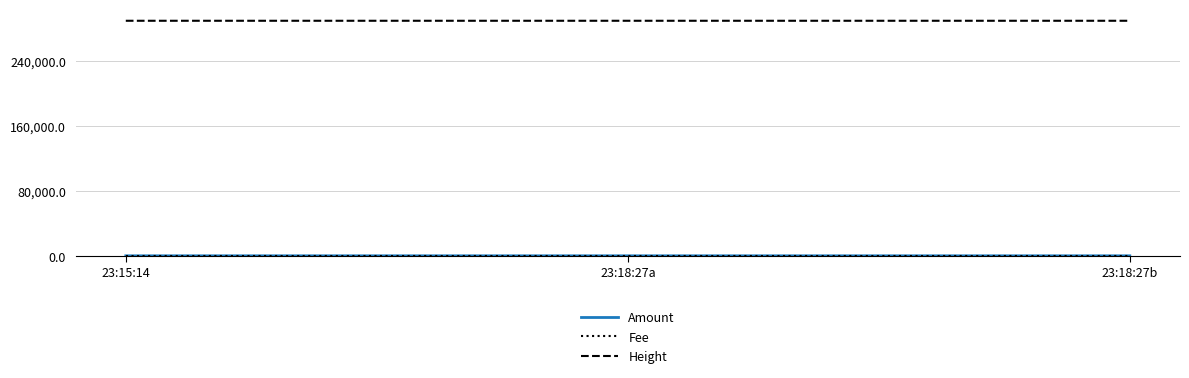

What is the spread (max minus min) of values at 23:18:27b?

289634